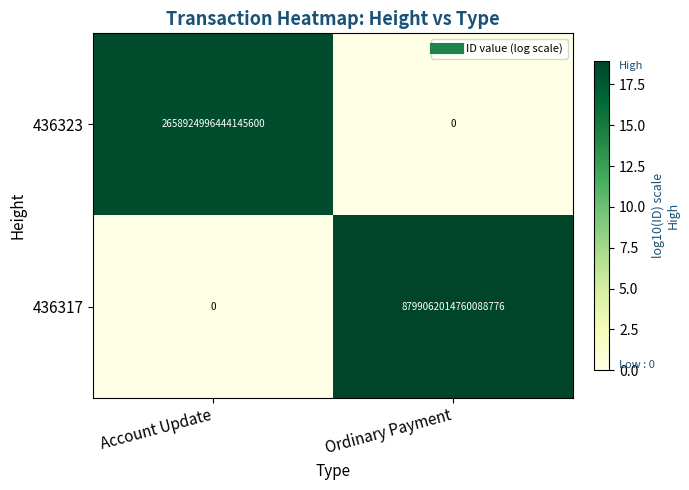

At which label is 436317 closest to 4399531007380044288?

Account Update